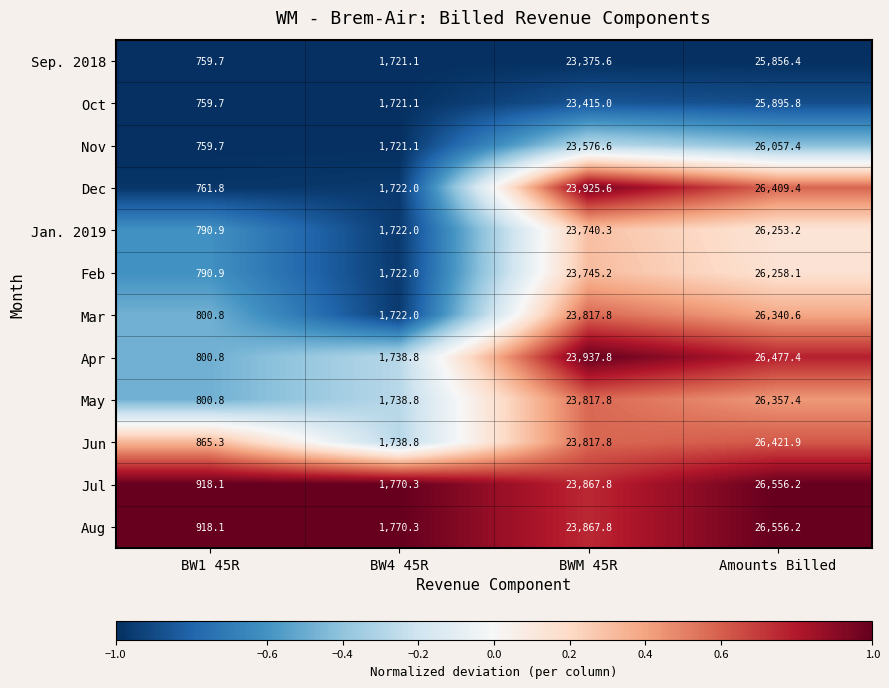

At which label is Dec closest to 13585?

BWM 45R